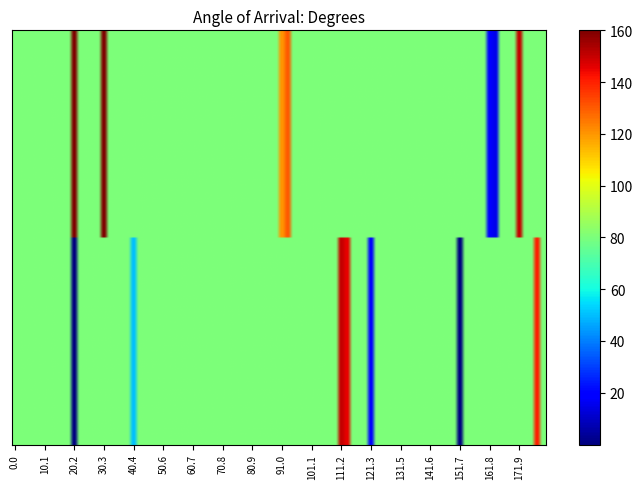

At how many categories does at least one series exceed 336?

1